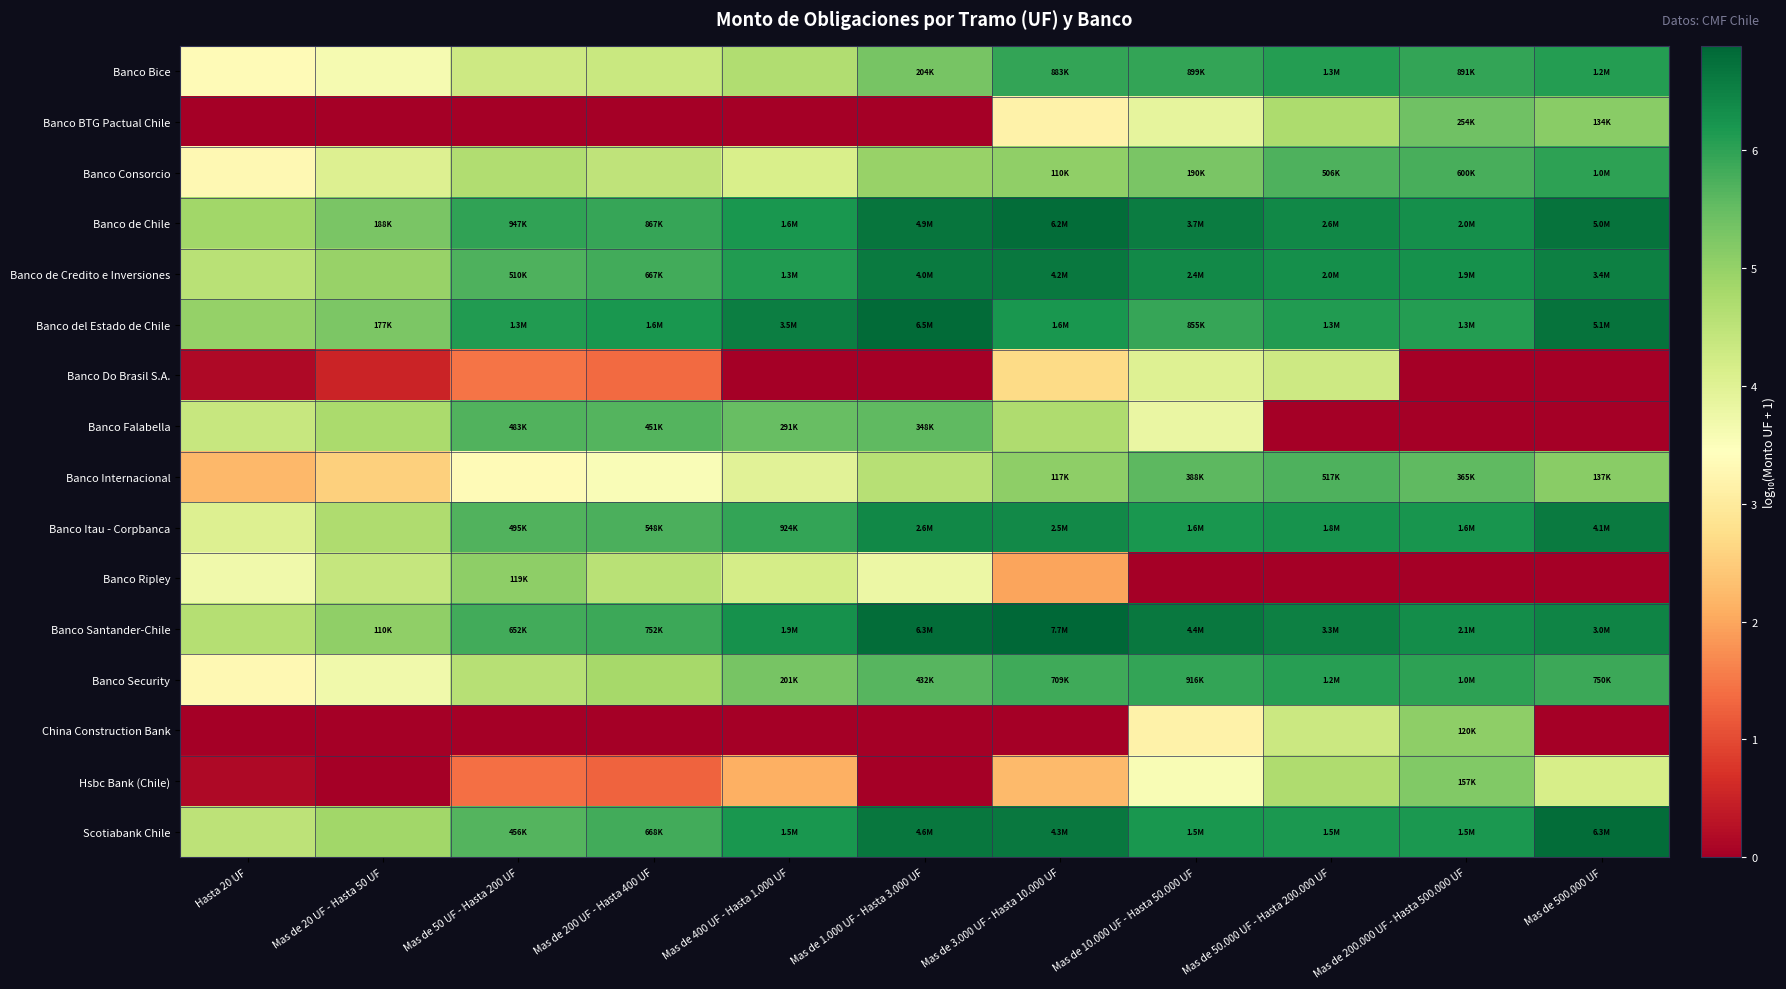

Reading right to left, extract all data points from this chart.

Banco Bice: Mas de 500.000 UF=6.1	Mas de 200.000 UF - Hasta 500.000 UF=5.9	Mas de 50.000 UF - Hasta 200.000 UF=6.1	Mas de 10.000 UF - Hasta 50.000 UF=6.0	Mas de 3.000 UF - Hasta 10.000 UF=5.9	Mas de 1.000 UF - Hasta 3.000 UF=5.3	Mas de 400 UF - Hasta 1.000 UF=4.7	Mas de 200 UF - Hasta 400 UF=4.3	Mas de 50 UF - Hasta 200 UF=4.3	Mas de 20 UF - Hasta 50 UF=3.6	Hasta 20 UF=3.3
Banco BTG Pactual Chile: Mas de 500.000 UF=5.1	Mas de 200.000 UF - Hasta 500.000 UF=5.4	Mas de 50.000 UF - Hasta 200.000 UF=4.7	Mas de 10.000 UF - Hasta 50.000 UF=3.9	Mas de 3.000 UF - Hasta 10.000 UF=3.2	Mas de 1.000 UF - Hasta 3.000 UF=0.0	Mas de 400 UF - Hasta 1.000 UF=0.0	Mas de 200 UF - Hasta 400 UF=0.0	Mas de 50 UF - Hasta 200 UF=0.0	Mas de 20 UF - Hasta 50 UF=0.0	Hasta 20 UF=0.0
Banco Consorcio: Mas de 500.000 UF=6.0	Mas de 200.000 UF - Hasta 500.000 UF=5.8	Mas de 50.000 UF - Hasta 200.000 UF=5.7	Mas de 10.000 UF - Hasta 50.000 UF=5.3	Mas de 3.000 UF - Hasta 10.000 UF=5.0	Mas de 1.000 UF - Hasta 3.000 UF=5.0	Mas de 400 UF - Hasta 1.000 UF=4.1	Mas de 200 UF - Hasta 400 UF=4.5	Mas de 50 UF - Hasta 200 UF=4.7	Mas de 20 UF - Hasta 50 UF=4.0	Hasta 20 UF=3.3
Banco de Chile: Mas de 500.000 UF=6.7	Mas de 200.000 UF - Hasta 500.000 UF=6.3	Mas de 50.000 UF - Hasta 200.000 UF=6.4	Mas de 10.000 UF - Hasta 50.000 UF=6.6	Mas de 3.000 UF - Hasta 10.000 UF=6.8	Mas de 1.000 UF - Hasta 3.000 UF=6.7	Mas de 400 UF - Hasta 1.000 UF=6.2	Mas de 200 UF - Hasta 400 UF=5.9	Mas de 50 UF - Hasta 200 UF=6.0	Mas de 20 UF - Hasta 50 UF=5.3	Hasta 20 UF=4.8
Banco de Credito e Inversiones: Mas de 500.000 UF=6.5	Mas de 200.000 UF - Hasta 500.000 UF=6.3	Mas de 50.000 UF - Hasta 200.000 UF=6.3	Mas de 10.000 UF - Hasta 50.000 UF=6.4	Mas de 3.000 UF - Hasta 10.000 UF=6.6	Mas de 1.000 UF - Hasta 3.000 UF=6.6	Mas de 400 UF - Hasta 1.000 UF=6.1	Mas de 200 UF - Hasta 400 UF=5.8	Mas de 50 UF - Hasta 200 UF=5.7	Mas de 20 UF - Hasta 50 UF=5.0	Hasta 20 UF=4.6
Banco del Estado de Chile: Mas de 500.000 UF=6.7	Mas de 200.000 UF - Hasta 500.000 UF=6.1	Mas de 50.000 UF - Hasta 200.000 UF=6.1	Mas de 10.000 UF - Hasta 50.000 UF=5.9	Mas de 3.000 UF - Hasta 10.000 UF=6.2	Mas de 1.000 UF - Hasta 3.000 UF=6.8	Mas de 400 UF - Hasta 1.000 UF=6.5	Mas de 200 UF - Hasta 400 UF=6.2	Mas de 50 UF - Hasta 200 UF=6.1	Mas de 20 UF - Hasta 50 UF=5.2	Hasta 20 UF=5.0
Banco Do Brasil S.A.: Mas de 500.000 UF=0.0	Mas de 200.000 UF - Hasta 500.000 UF=0.0	Mas de 50.000 UF - Hasta 200.000 UF=4.3	Mas de 10.000 UF - Hasta 50.000 UF=4.0	Mas de 3.000 UF - Hasta 10.000 UF=2.7	Mas de 1.000 UF - Hasta 3.000 UF=0.0	Mas de 400 UF - Hasta 1.000 UF=0.0	Mas de 200 UF - Hasta 400 UF=1.4	Mas de 50 UF - Hasta 200 UF=1.5	Mas de 20 UF - Hasta 50 UF=0.5	Hasta 20 UF=0.1
Banco Falabella: Mas de 500.000 UF=0.0	Mas de 200.000 UF - Hasta 500.000 UF=0.0	Mas de 50.000 UF - Hasta 200.000 UF=0.0	Mas de 10.000 UF - Hasta 50.000 UF=3.8	Mas de 3.000 UF - Hasta 10.000 UF=4.7	Mas de 1.000 UF - Hasta 3.000 UF=5.5	Mas de 400 UF - Hasta 1.000 UF=5.5	Mas de 200 UF - Hasta 400 UF=5.7	Mas de 50 UF - Hasta 200 UF=5.7	Mas de 20 UF - Hasta 50 UF=4.7	Hasta 20 UF=4.4
Banco Internacional: Mas de 500.000 UF=5.1	Mas de 200.000 UF - Hasta 500.000 UF=5.6	Mas de 50.000 UF - Hasta 200.000 UF=5.7	Mas de 10.000 UF - Hasta 50.000 UF=5.6	Mas de 3.000 UF - Hasta 10.000 UF=5.1	Mas de 1.000 UF - Hasta 3.000 UF=4.6	Mas de 400 UF - Hasta 1.000 UF=4.0	Mas de 200 UF - Hasta 400 UF=3.5	Mas de 50 UF - Hasta 200 UF=3.4	Mas de 20 UF - Hasta 50 UF=2.5	Hasta 20 UF=2.2
Banco Itau - Corpbanca: Mas de 500.000 UF=6.6	Mas de 200.000 UF - Hasta 500.000 UF=6.2	Mas de 50.000 UF - Hasta 200.000 UF=6.3	Mas de 10.000 UF - Hasta 50.000 UF=6.2	Mas de 3.000 UF - Hasta 10.000 UF=6.4	Mas de 1.000 UF - Hasta 3.000 UF=6.4	Mas de 400 UF - Hasta 1.000 UF=6.0	Mas de 200 UF - Hasta 400 UF=5.7	Mas de 50 UF - Hasta 200 UF=5.7	Mas de 20 UF - Hasta 50 UF=4.7	Hasta 20 UF=4.1
Banco Ripley: Mas de 500.000 UF=0.0	Mas de 200.000 UF - Hasta 500.000 UF=0.0	Mas de 50.000 UF - Hasta 200.000 UF=0.0	Mas de 10.000 UF - Hasta 50.000 UF=0.0	Mas de 3.000 UF - Hasta 10.000 UF=2.0	Mas de 1.000 UF - Hasta 3.000 UF=3.8	Mas de 400 UF - Hasta 1.000 UF=4.2	Mas de 200 UF - Hasta 400 UF=4.6	Mas de 50 UF - Hasta 200 UF=5.1	Mas de 20 UF - Hasta 50 UF=4.4	Hasta 20 UF=3.7
Banco Santander-Chile: Mas de 500.000 UF=6.5	Mas de 200.000 UF - Hasta 500.000 UF=6.3	Mas de 50.000 UF - Hasta 200.000 UF=6.5	Mas de 10.000 UF - Hasta 50.000 UF=6.6	Mas de 3.000 UF - Hasta 10.000 UF=6.9	Mas de 1.000 UF - Hasta 3.000 UF=6.8	Mas de 400 UF - Hasta 1.000 UF=6.3	Mas de 200 UF - Hasta 400 UF=5.9	Mas de 50 UF - Hasta 200 UF=5.8	Mas de 20 UF - Hasta 50 UF=5.0	Hasta 20 UF=4.6
Banco Security: Mas de 500.000 UF=5.9	Mas de 200.000 UF - Hasta 500.000 UF=6.0	Mas de 50.000 UF - Hasta 200.000 UF=6.1	Mas de 10.000 UF - Hasta 50.000 UF=6.0	Mas de 3.000 UF - Hasta 10.000 UF=5.9	Mas de 1.000 UF - Hasta 3.000 UF=5.6	Mas de 400 UF - Hasta 1.000 UF=5.3	Mas de 200 UF - Hasta 400 UF=4.8	Mas de 50 UF - Hasta 200 UF=4.6	Mas de 20 UF - Hasta 50 UF=3.7	Hasta 20 UF=3.3
China Construction Bank: Mas de 500.000 UF=0.0	Mas de 200.000 UF - Hasta 500.000 UF=5.1	Mas de 50.000 UF - Hasta 200.000 UF=4.3	Mas de 10.000 UF - Hasta 50.000 UF=3.2	Mas de 3.000 UF - Hasta 10.000 UF=0.0	Mas de 1.000 UF - Hasta 3.000 UF=0.0	Mas de 400 UF - Hasta 1.000 UF=0.0	Mas de 200 UF - Hasta 400 UF=0.0	Mas de 50 UF - Hasta 200 UF=0.0	Mas de 20 UF - Hasta 50 UF=0.0	Hasta 20 UF=0.0
Hsbc Bank (Chile): Mas de 500.000 UF=4.2	Mas de 200.000 UF - Hasta 500.000 UF=5.2	Mas de 50.000 UF - Hasta 200.000 UF=4.7	Mas de 10.000 UF - Hasta 50.000 UF=3.6	Mas de 3.000 UF - Hasta 10.000 UF=2.3	Mas de 1.000 UF - Hasta 3.000 UF=0.0	Mas de 400 UF - Hasta 1.000 UF=2.1	Mas de 200 UF - Hasta 400 UF=1.3	Mas de 50 UF - Hasta 200 UF=1.4	Mas de 20 UF - Hasta 50 UF=0.0	Hasta 20 UF=0.2
Scotiabank Chile: Mas de 500.000 UF=6.8	Mas de 200.000 UF - Hasta 500.000 UF=6.2	Mas de 50.000 UF - Hasta 200.000 UF=6.2	Mas de 10.000 UF - Hasta 50.000 UF=6.2	Mas de 3.000 UF - Hasta 10.000 UF=6.6	Mas de 1.000 UF - Hasta 3.000 UF=6.7	Mas de 400 UF - Hasta 1.000 UF=6.2	Mas de 200 UF - Hasta 400 UF=5.8	Mas de 50 UF - Hasta 200 UF=5.7	Mas de 20 UF - Hasta 50 UF=4.9	Hasta 20 UF=4.5